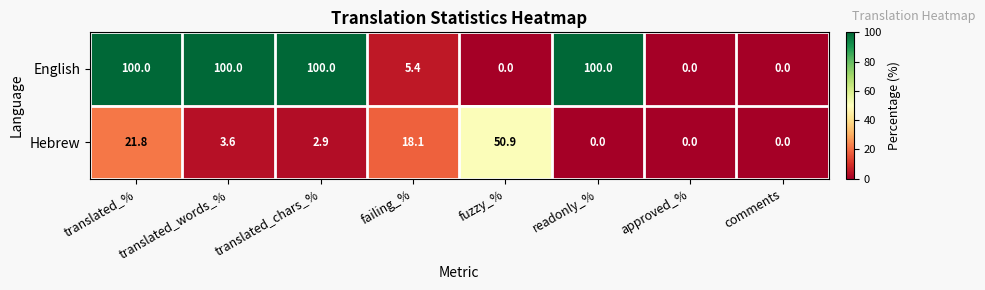

Which series has the widest spread of values?

English